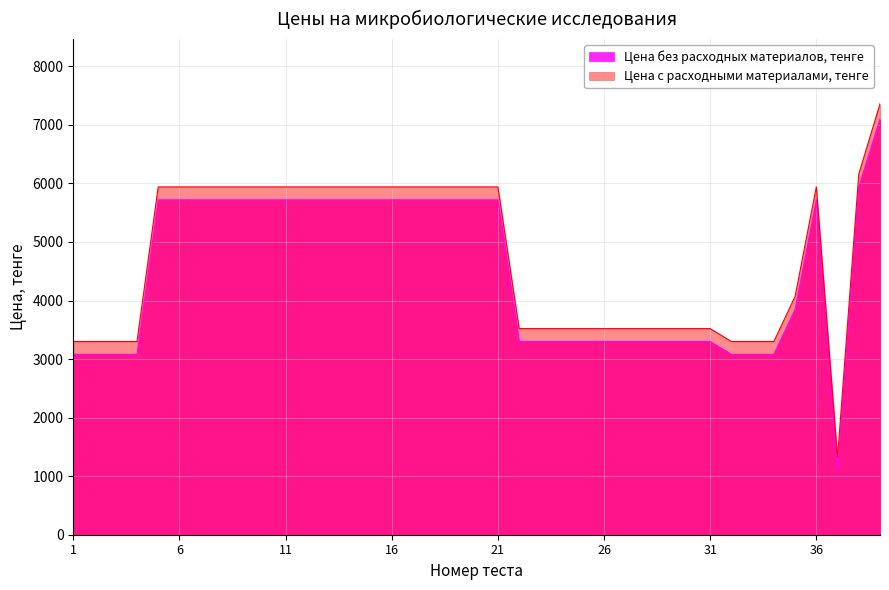

Which series has the widest spread of values?

Цена с расходными материалами, тенге